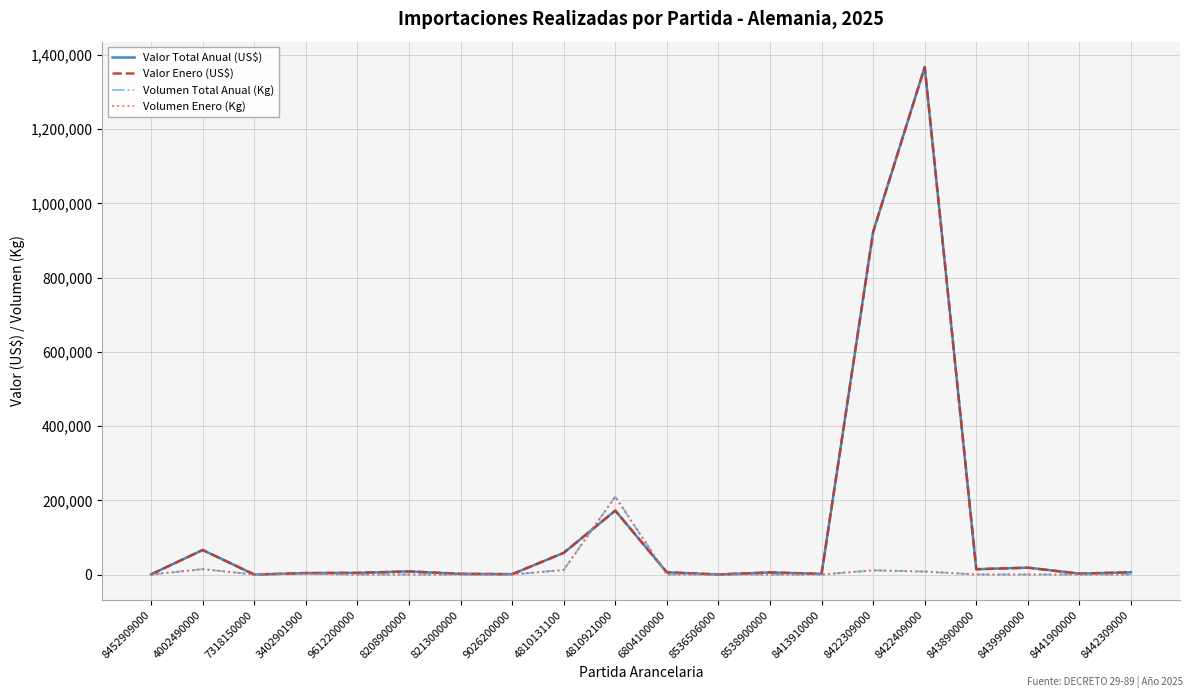

Reading left to right, what are all the values shown in this chart?

Valor Total Anual (US$): 8452909000=446	4002490000=66058	7318150000=7	3402901900=3849	9612200000=4434	8208900000=8368	8213000000=1782	9026200000=982	4810131100=58394	4810921000=172289	6804100000=5970	8536506000=152	8538900000=5562	8413910000=1686	8422309000=923479	8422409000=1367706	8438900000=14282	8439990000=18456	8441900000=2436	8442309000=6017
Valor Enero (US$): 8452909000=446	4002490000=66058	7318150000=7	3402901900=3849	9612200000=4434	8208900000=8368	8213000000=1782	9026200000=982	4810131100=58394	4810921000=172289	6804100000=5970	8536506000=152	8538900000=5562	8413910000=1686	8422309000=923479	8422409000=1367706	8438900000=14282	8439990000=18456	8441900000=2436	8442309000=6017
Volumen Total Anual (Kg): 8452909000=3	4002490000=14465	7318150000=1	3402901900=2156	9612200000=34	8208900000=53	8213000000=5	9026200000=3	4810131100=12284	4810921000=209908	6804100000=37	8536506000=1	8538900000=12	8413910000=5	8422309000=11260	8422409000=8000	8438900000=98	8439990000=4	8441900000=5	8442309000=45
Volumen Enero (Kg): 8452909000=3	4002490000=14465	7318150000=1	3402901900=2156	9612200000=34	8208900000=53	8213000000=5	9026200000=3	4810131100=12284	4810921000=209908	6804100000=37	8536506000=1	8538900000=12	8413910000=5	8422309000=11260	8422409000=8000	8438900000=98	8439990000=4	8441900000=5	8442309000=45